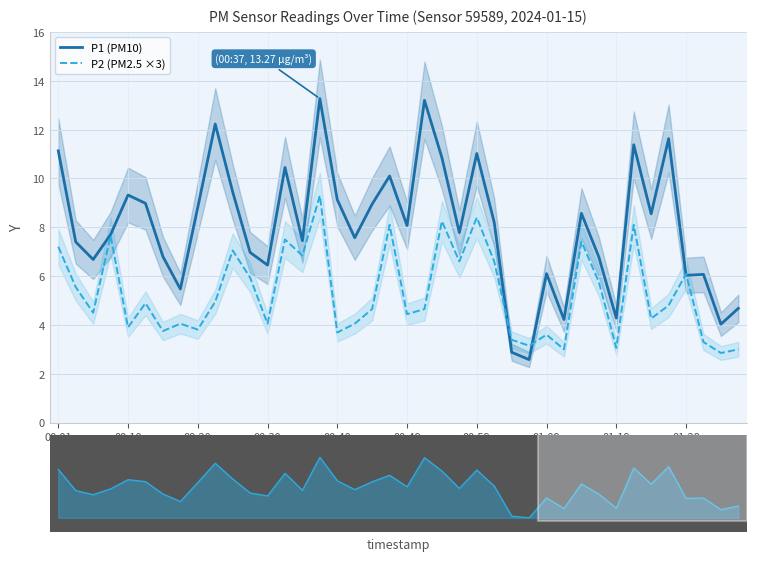

The value of P2 (PM2.5 ×3) at 00:10 is 2.2. True or false?

False